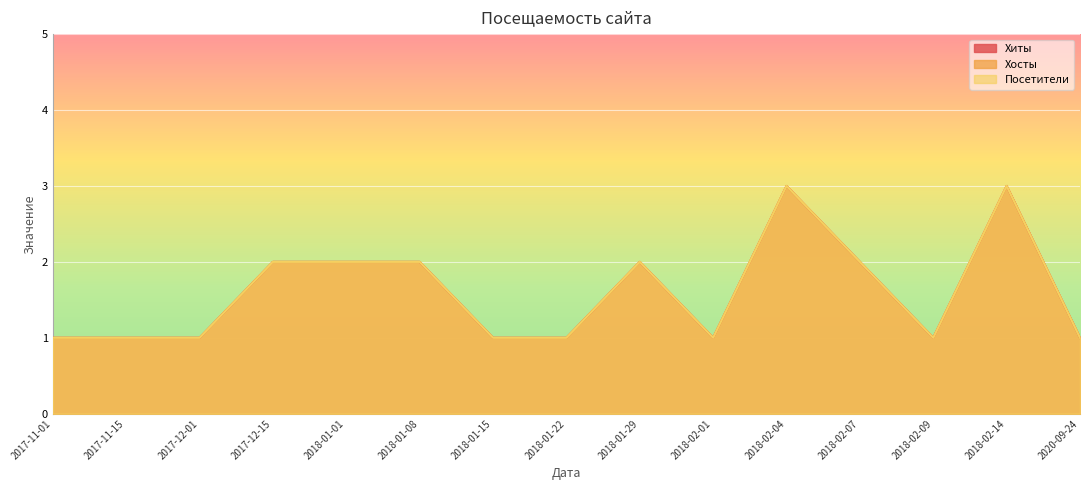

Which category has the highest value across all series?

2018-02-04